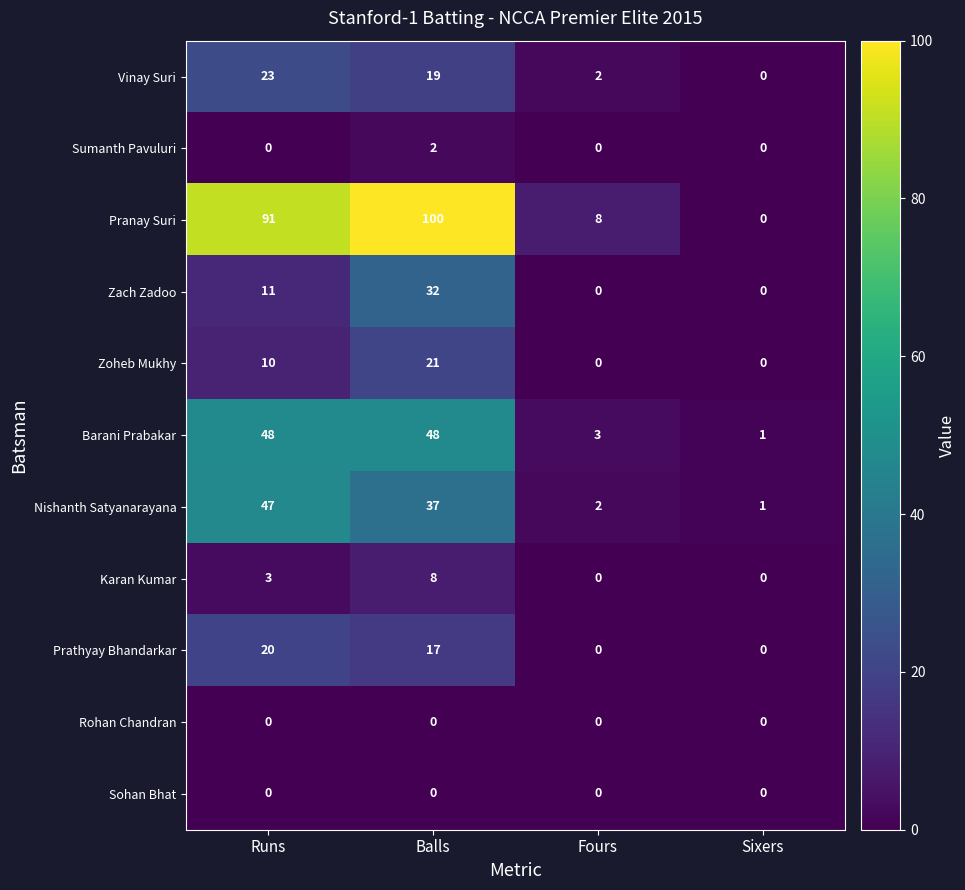

At which label is Zoheb Mukhy closest to 10?

Runs